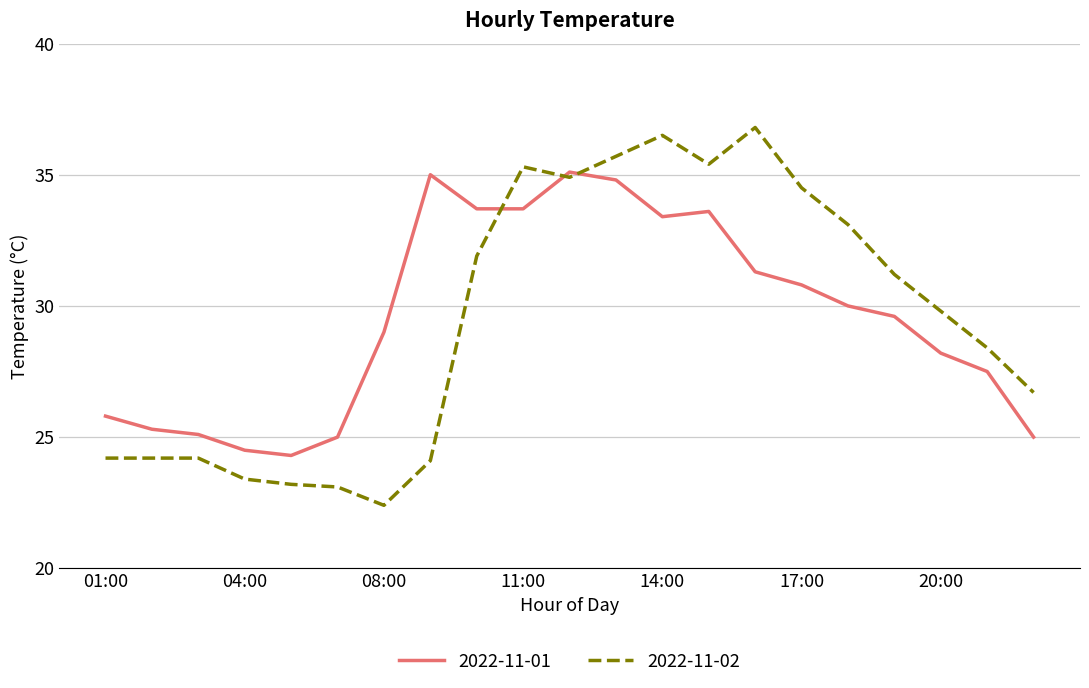

True or false: 2022-11-01 and 2022-11-02 cross at least once.

True